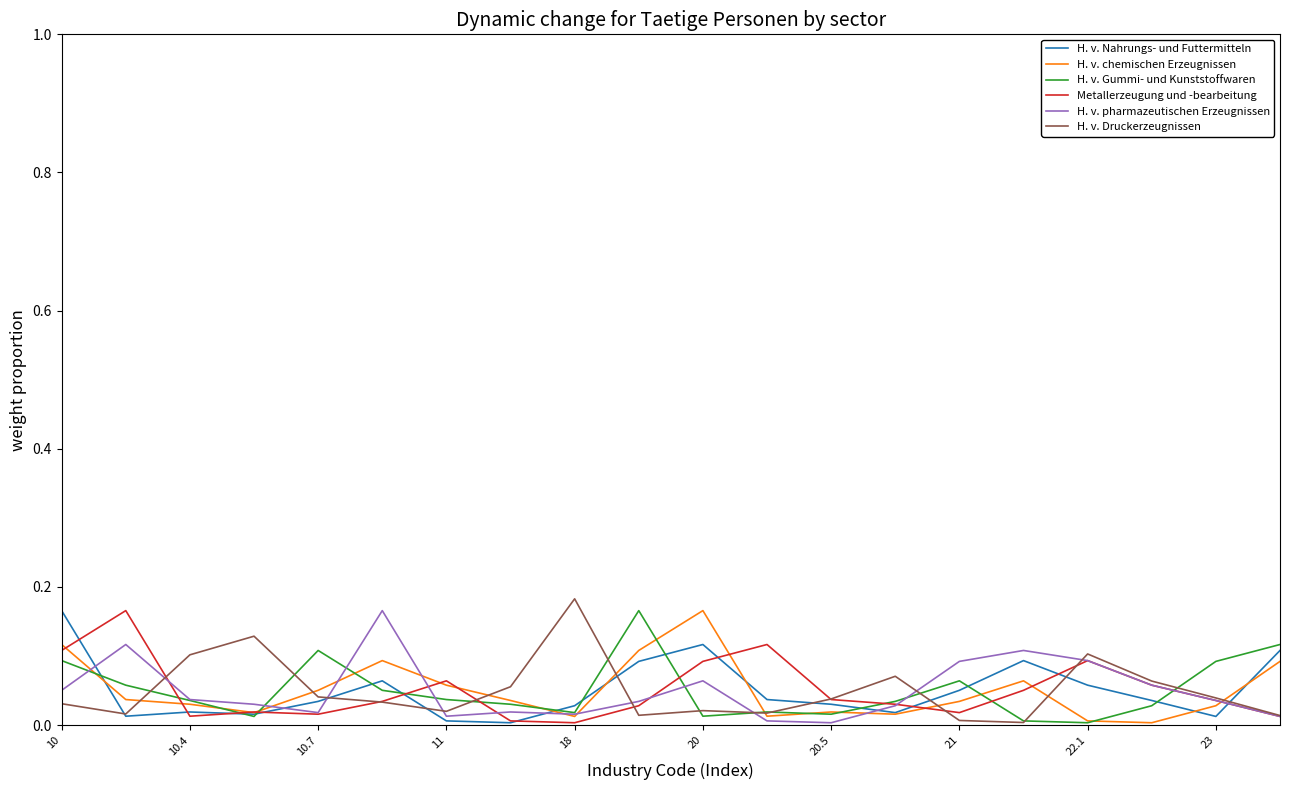

How many distinct data groups are displayed?

6